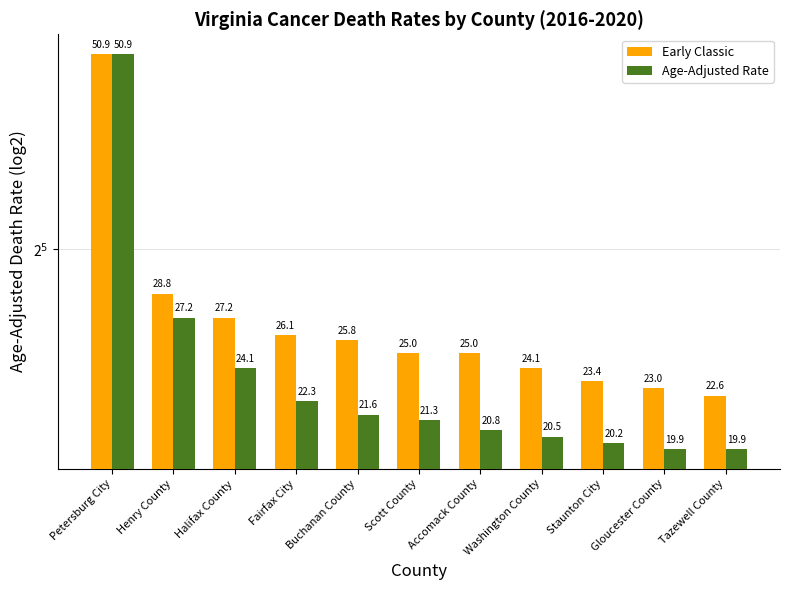

Read the Age-Adjusted Rate value at Gloucester County.

19.9